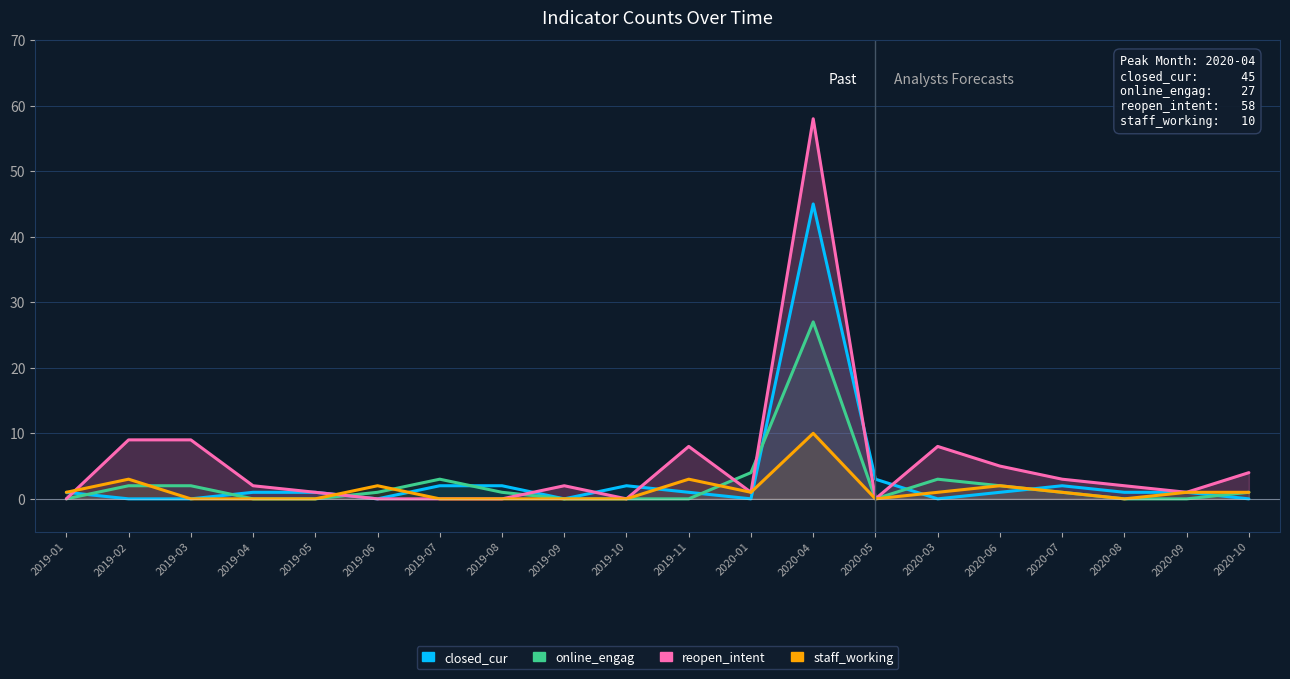

True or false: closed_cur and online_engag intersect in this chart.

True